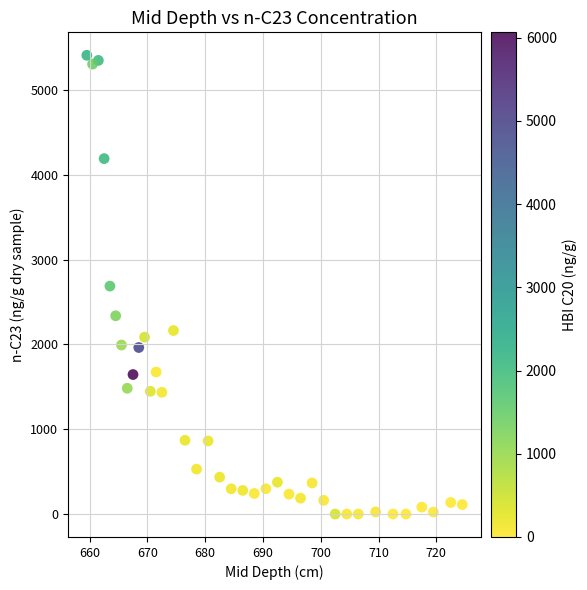

What is the range of Y values (max minus min)?

5410.5